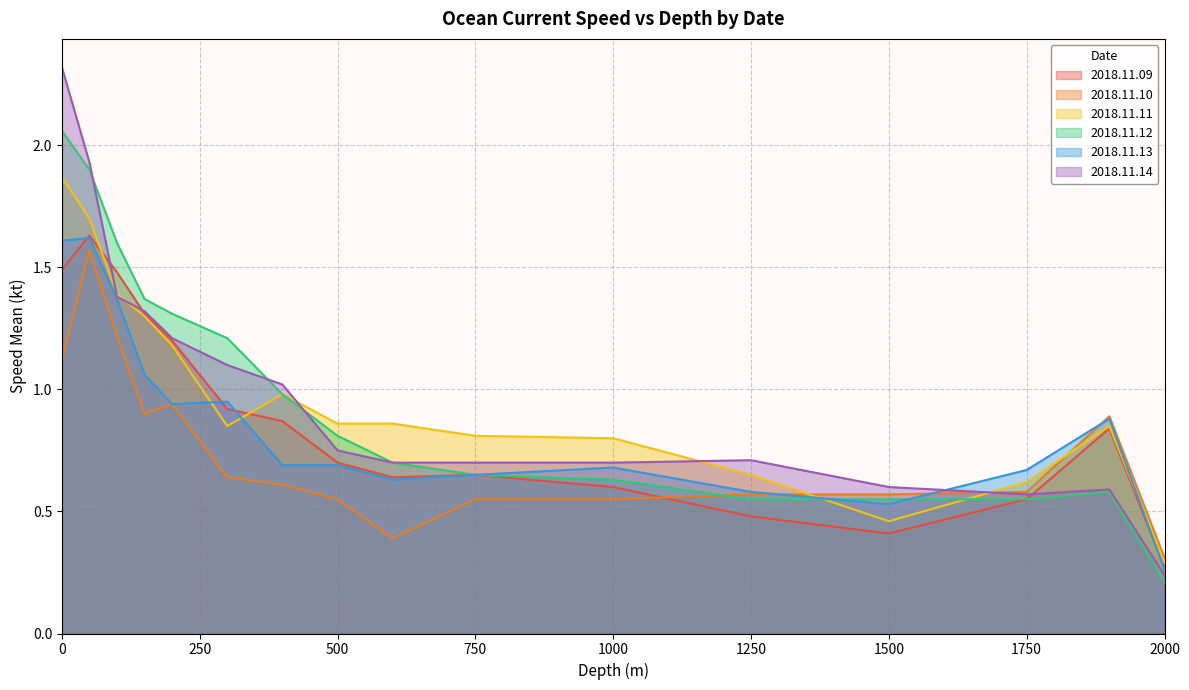

What is the total value across all series at 750?

4.0